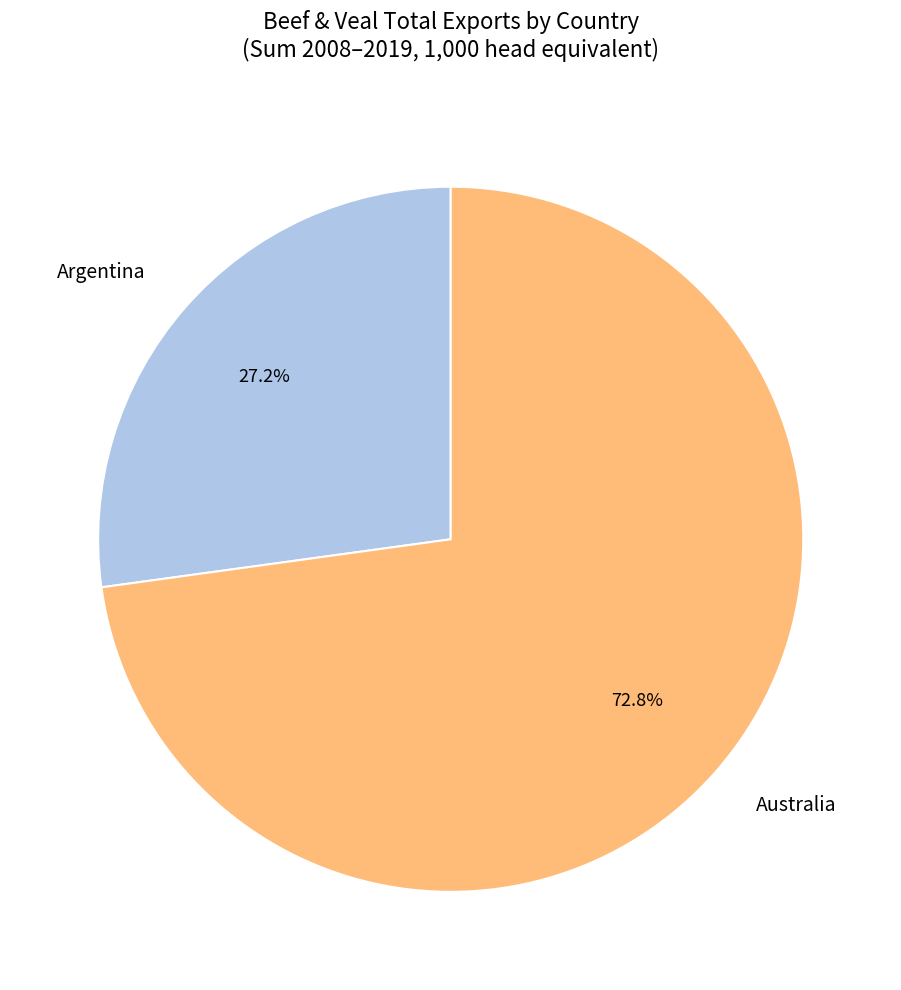

How many segments does this pie chart have?

2